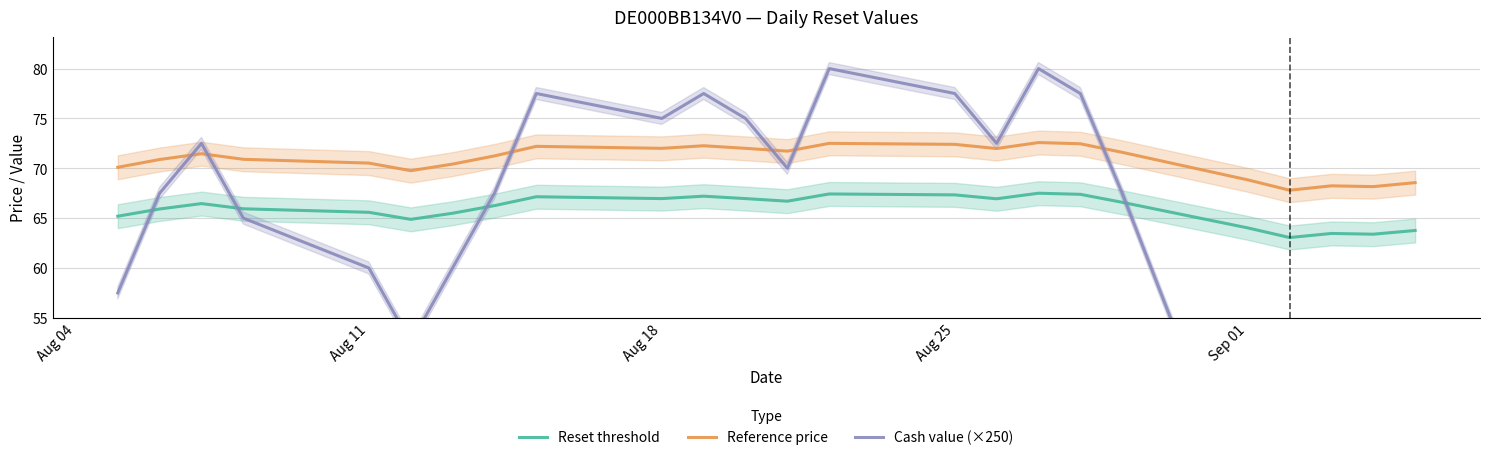

What is the minimum value for Reference price?

67.8